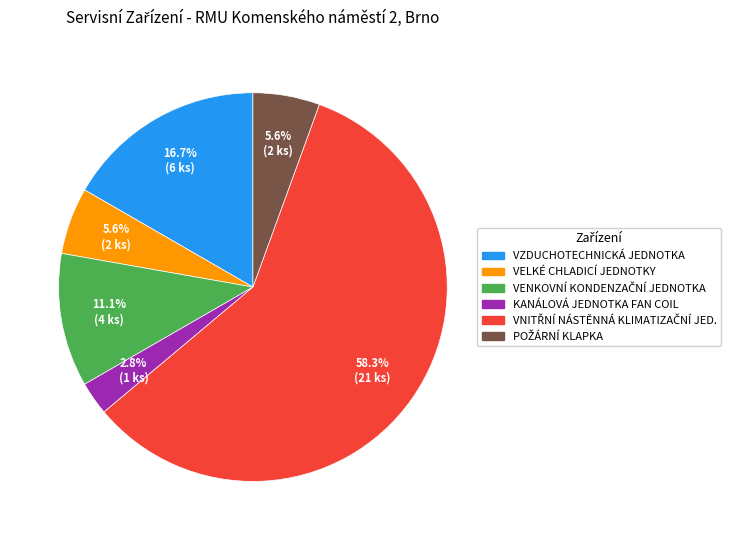

Is there a majority slice in this chart?

Yes